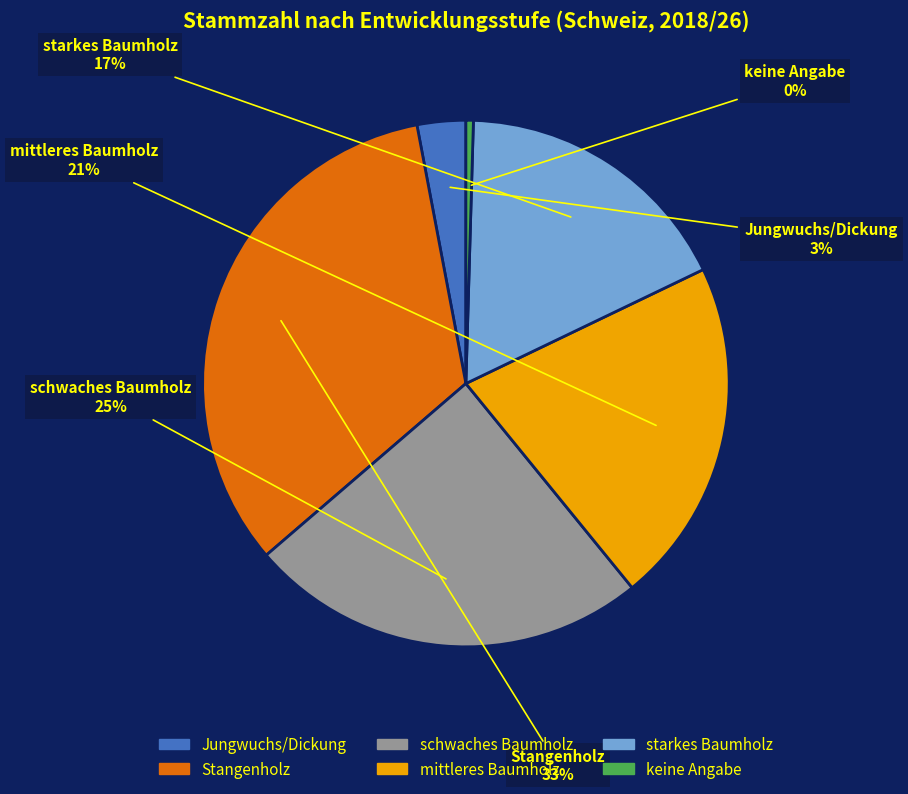

To the nearest percent, what is the difference between the largest and smallest slice percentages?

33%